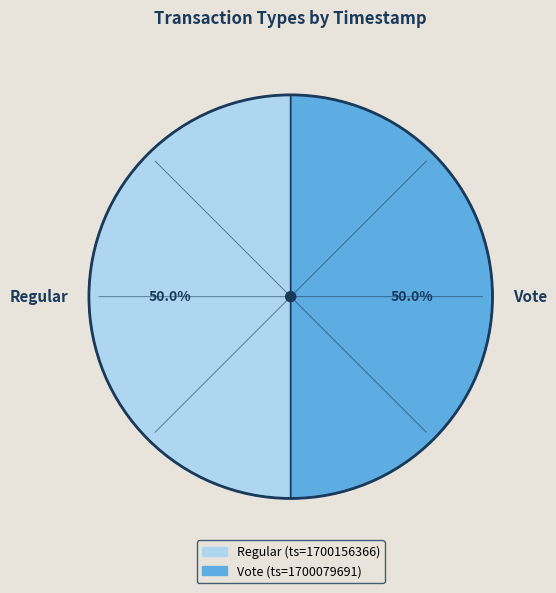

True or false: Vote accounts for 42% of the total.

False